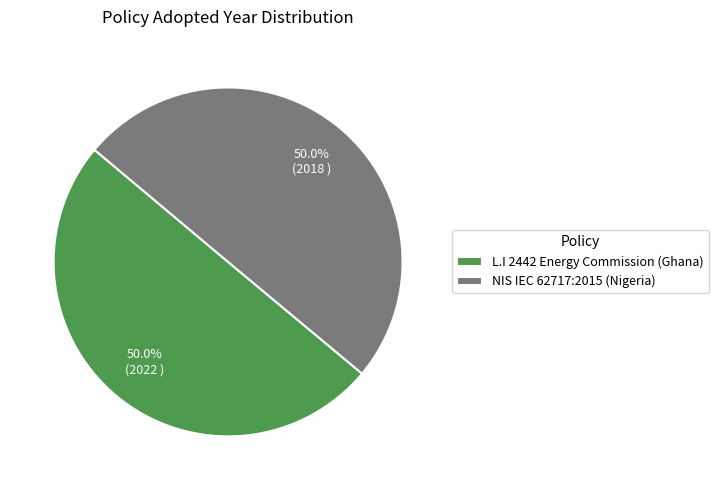

To the nearest percent, what is the average slice percentage?

50%